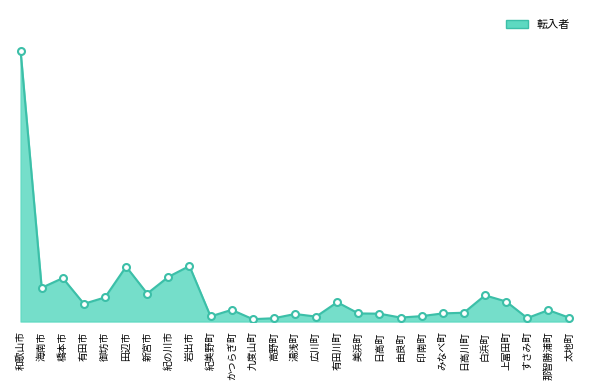

Is this an area chart (filled region under the line)?

Yes